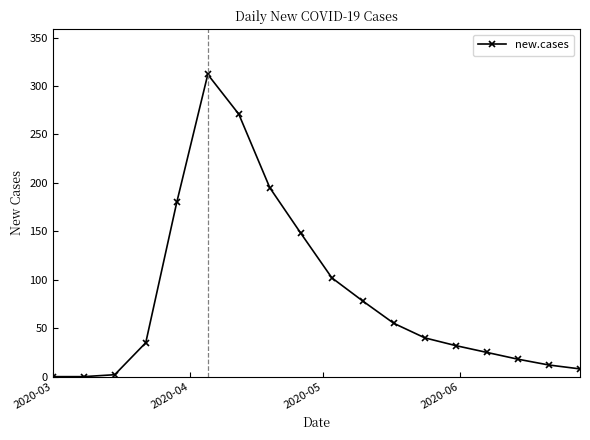

What is the maximum value shown in the chart?

312